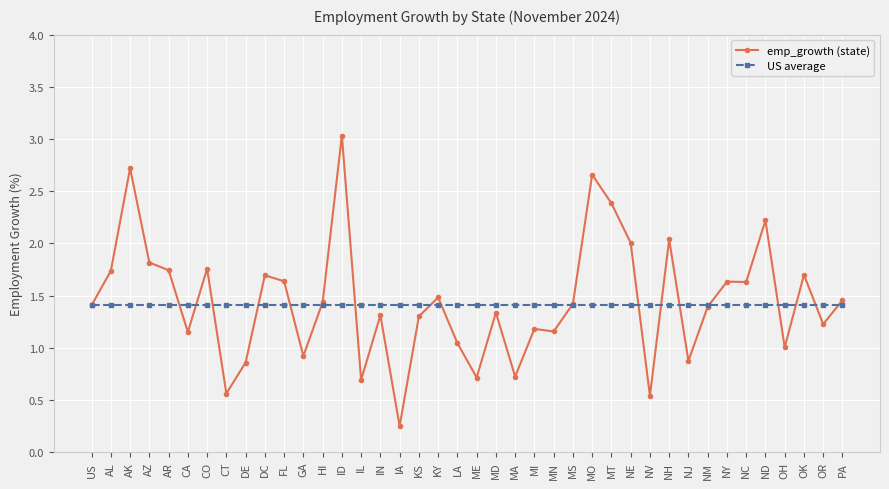

What is the difference between the maximum and minimum values in the emp_growth (state) series?

2.8